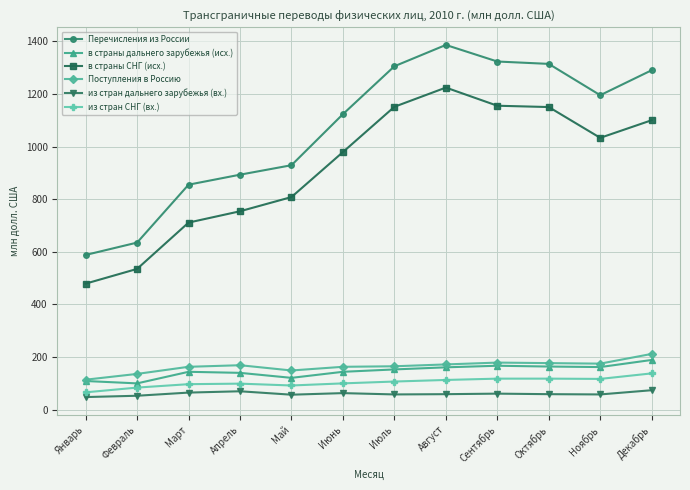

How many data points in Поступления в Россию are less than 169?

6